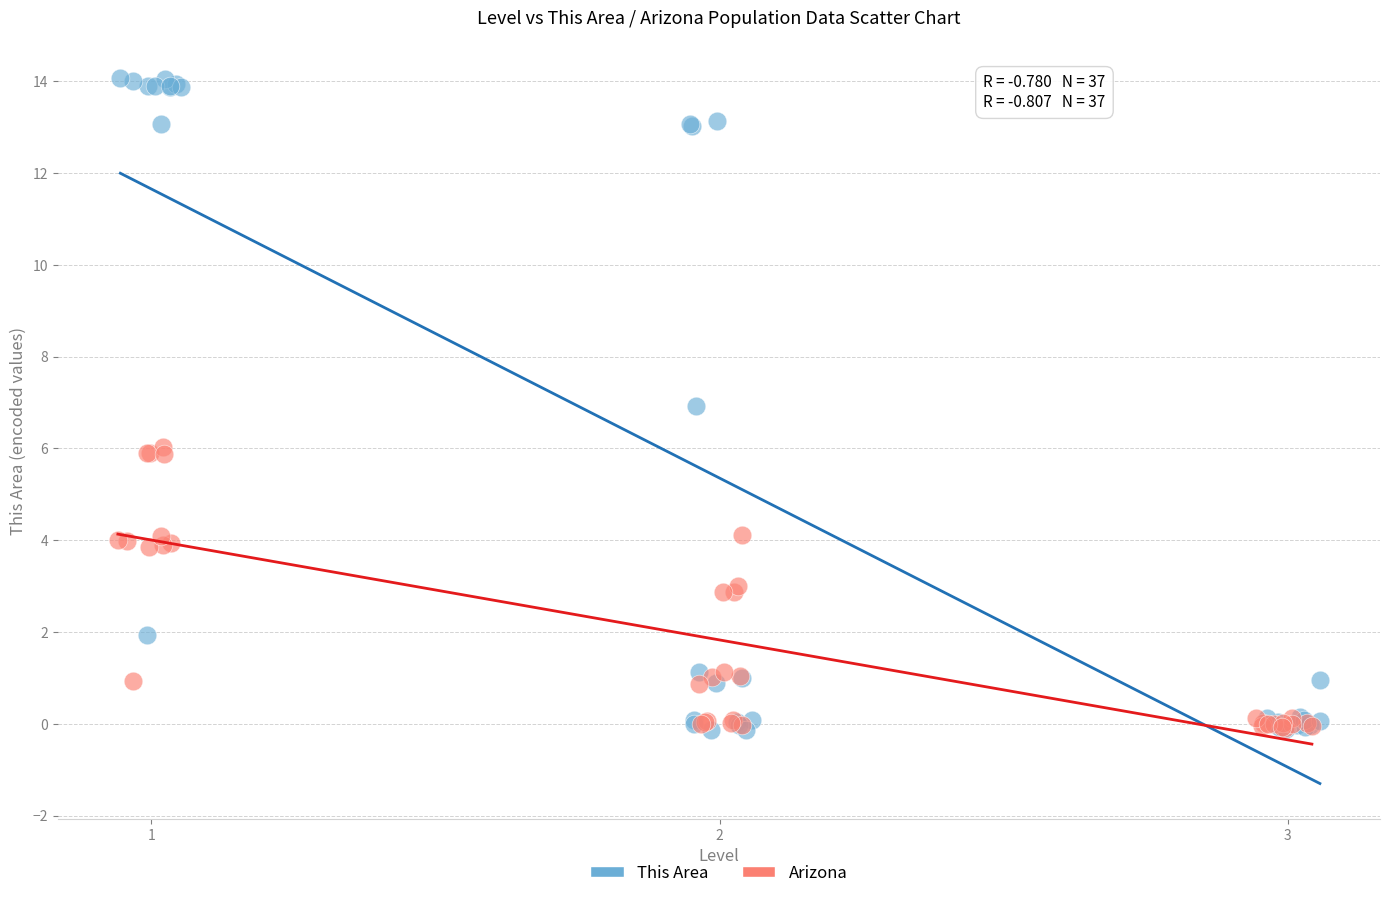

Which series reaches the maximum Y coordinate?

This Area